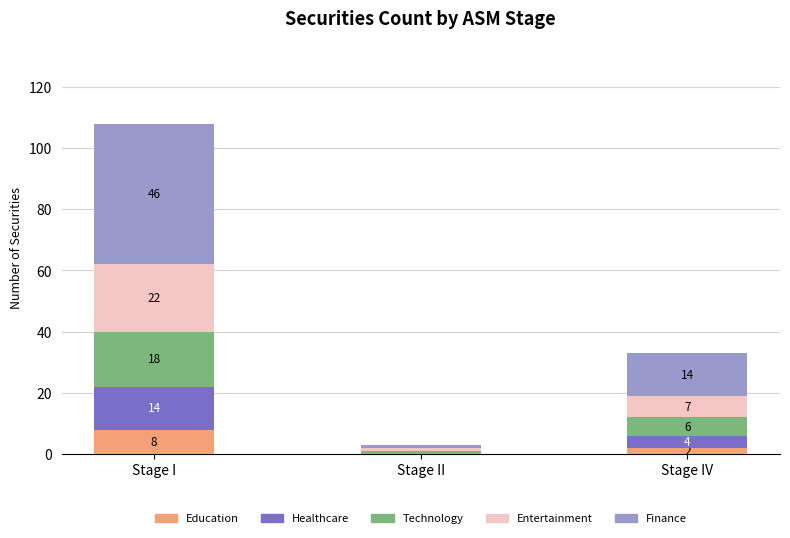

At which category is the sum across all series the highest?

Stage I